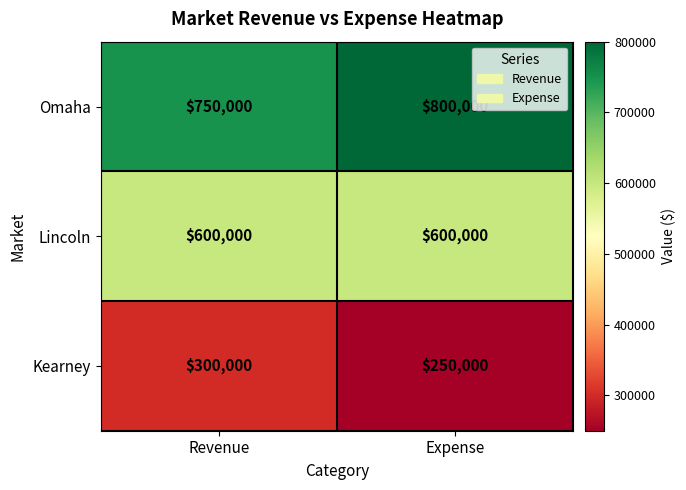

Reading right to left, list all the values displayed in this chart.

Omaha: 800000	750000
Lincoln: 600000	600000
Kearney: 250000	300000